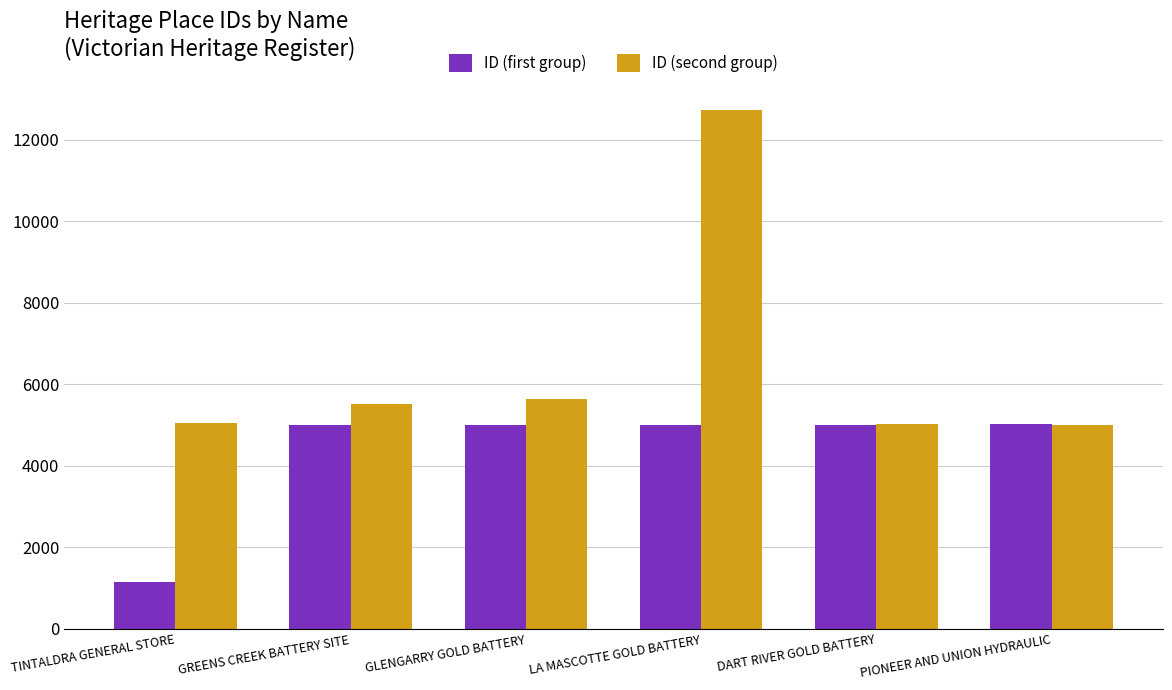

What is the average value of the ID (first group) series?

4363